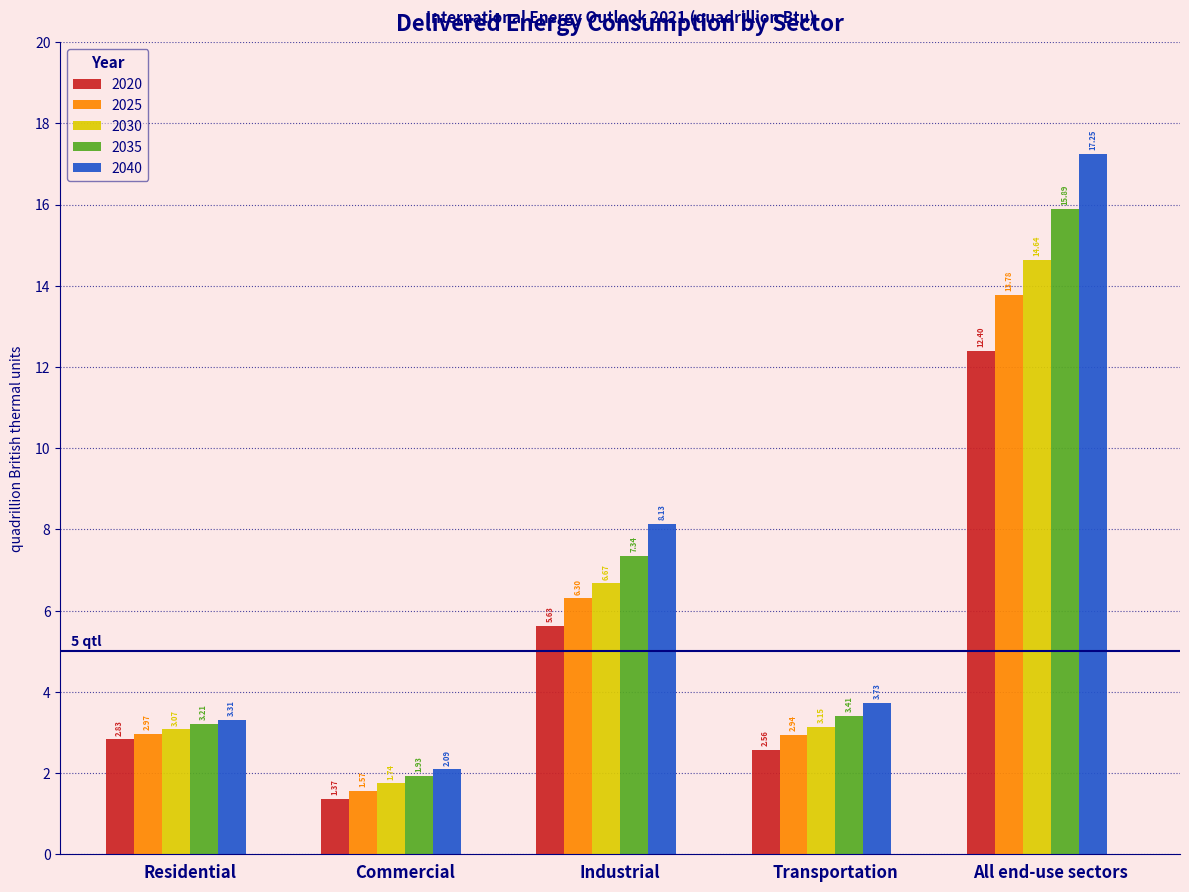

At which label is 2030 closest to 8?

Industrial